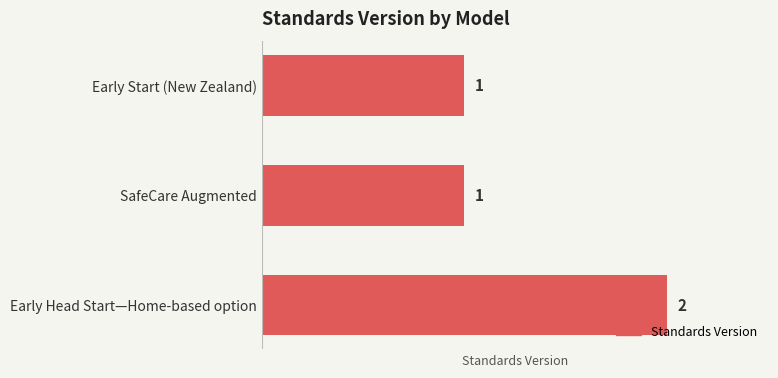

Are the bars horizontal?

Yes